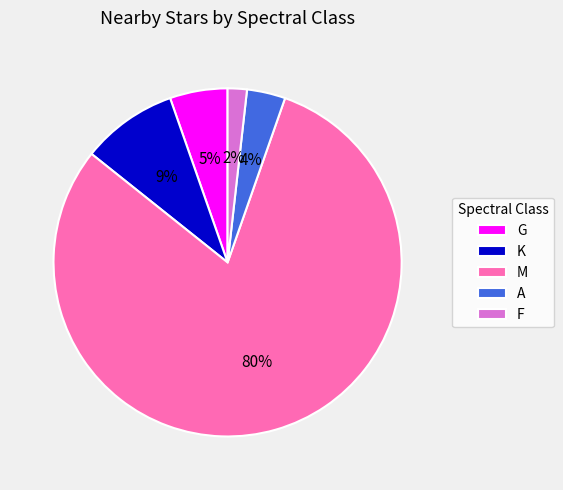

The K slice represents 9% of the pie. True or false?

True